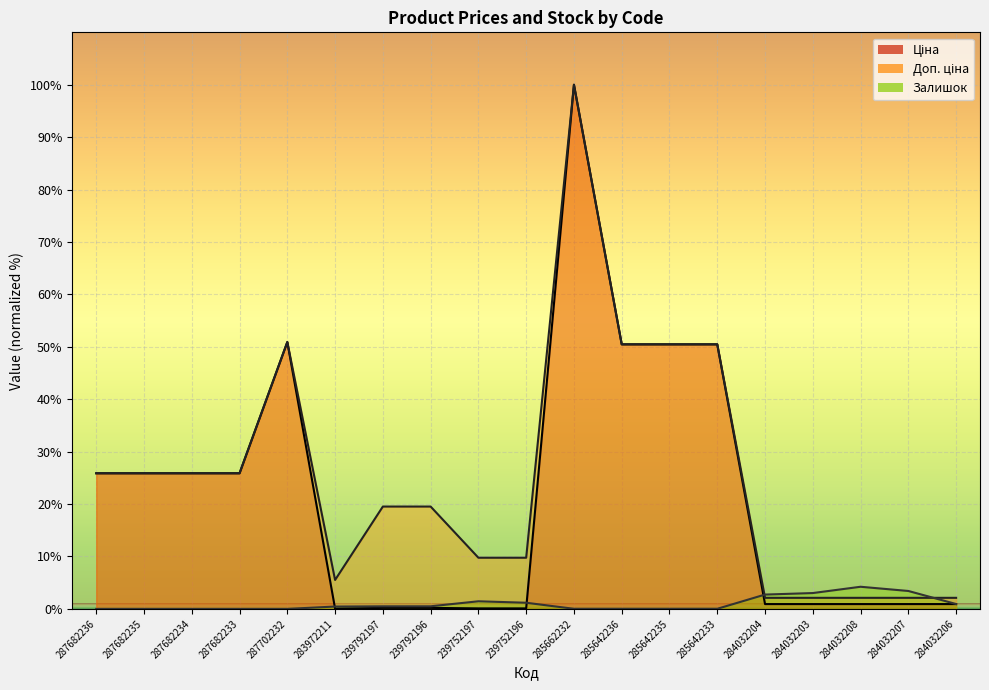

Reading left to right, list all the values displayed in this chart.

Ціна: 25.9	25.9	25.9	25.9	50.9	0.1	0.2	0.2	0.1	0.1	100.0	50.5	50.5	50.5	0.9	0.9	0.9	0.9	0.9
Доп. ціна: 25.9	25.9	25.9	25.9	50.9	5.5	19.5	19.5	9.8	9.8	100.0	50.5	50.5	50.5	2.1	2.1	2.1	2.1	2.1
Залишок: 0.0	0.0	0.0	0.0	0.0	0.5	0.5	0.5	1.5	1.2	0.0	0.0	0.0	0.0	2.7	3.0	4.2	3.4	0.9